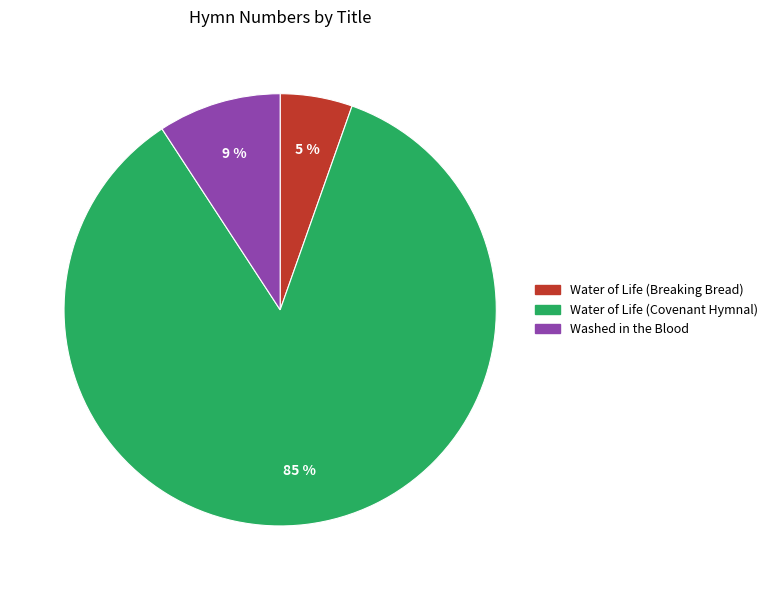

What is the largest slice in the pie chart?

Water of Life (Covenant Hymnal)